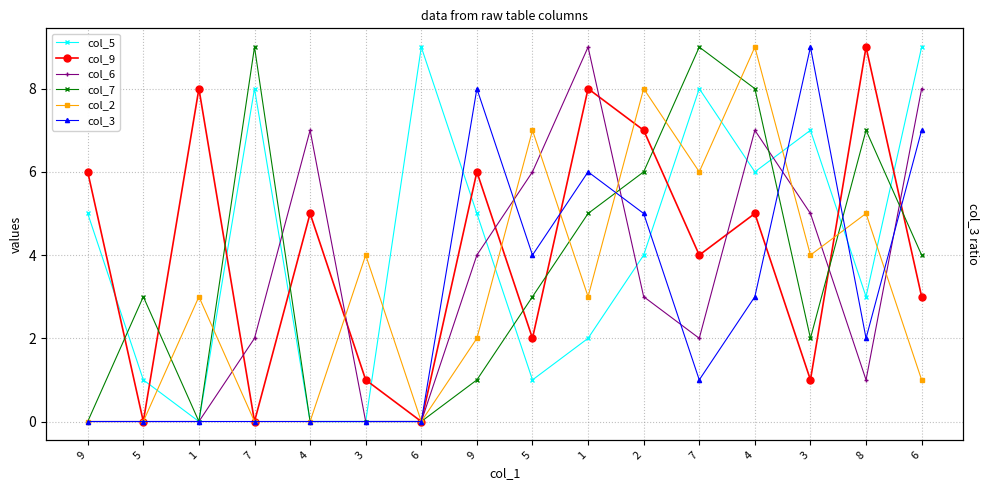

What is the maximum value shown in the chart?

9